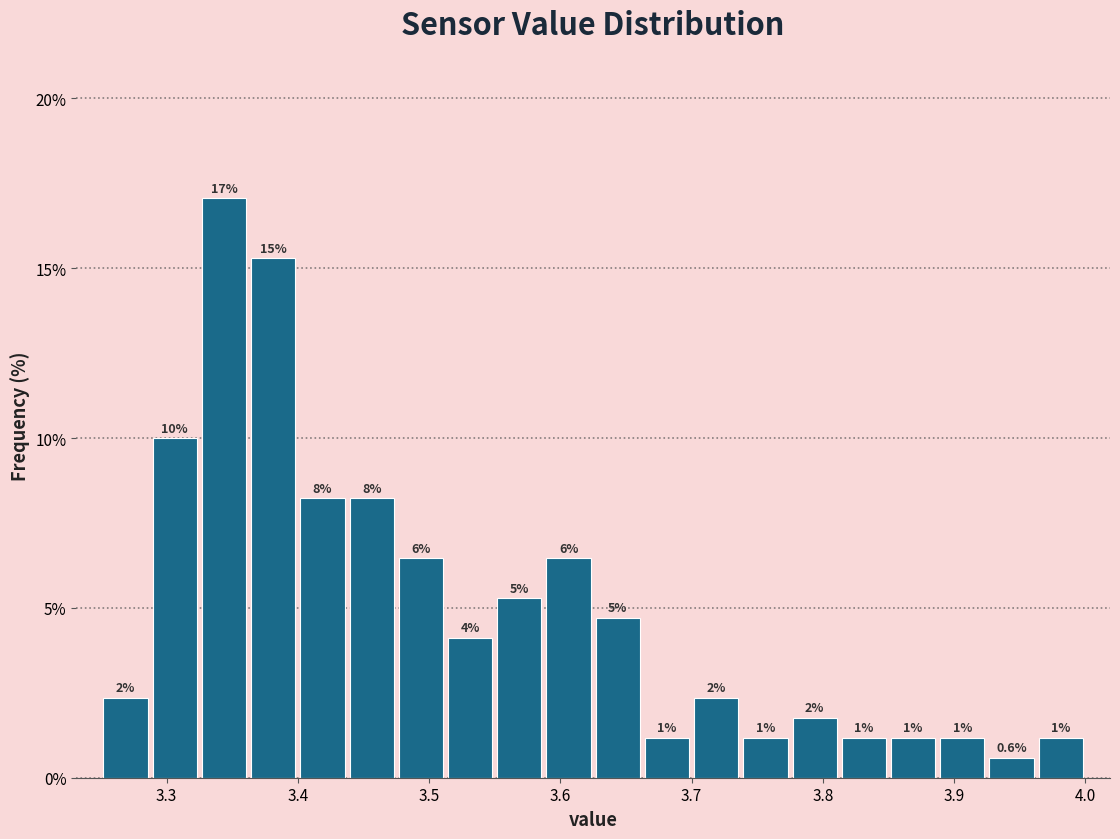

Around what value on the x-axis is the tallest bar? Give the approximate position of its centre, as read against the axis.

3.34